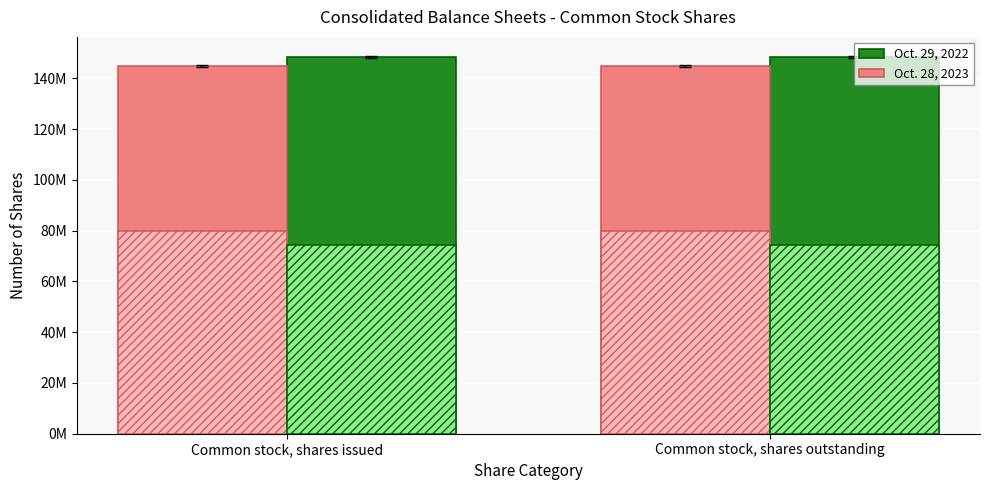

What is the difference between the highest and lowest values at Common stock, shares outstanding?

3583005